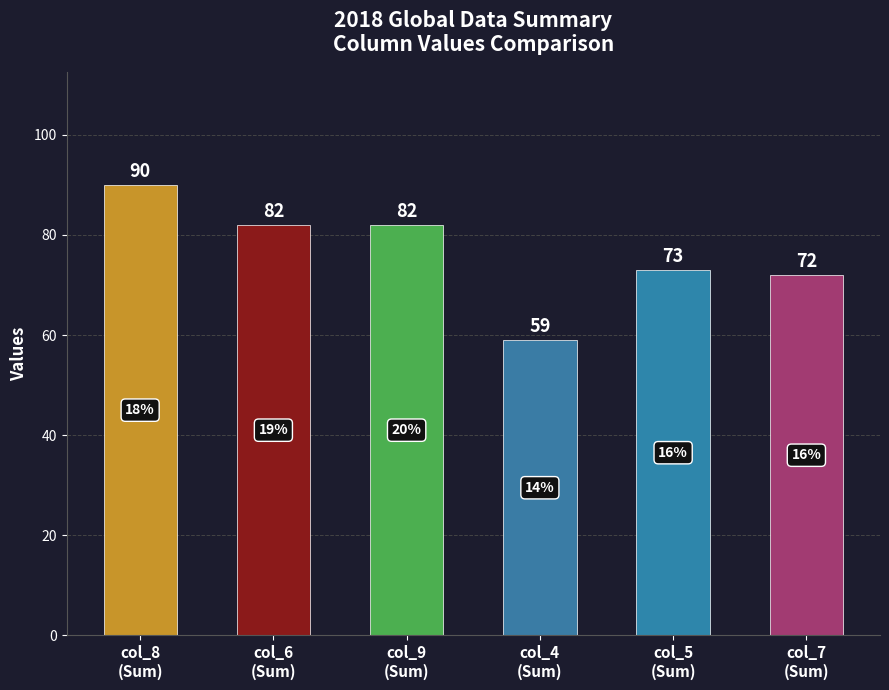

Reading left to right, list all the values displayed in this chart.

90	82	82	59	73	72